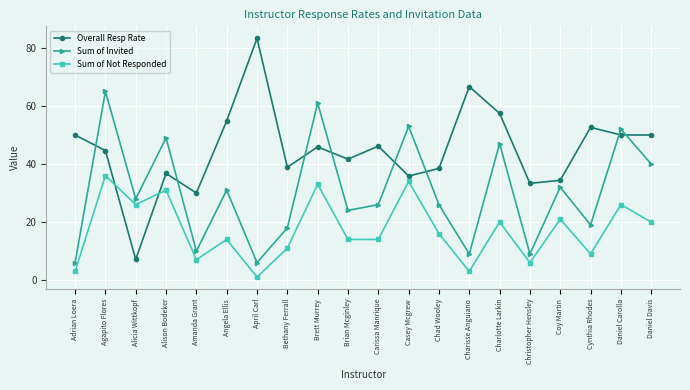

At Charisse Anguiano, list the series in order from smallest to largest.

Sum of Not Responded, Sum of Invited, Overall Resp Rate